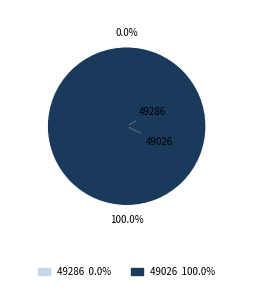

To the nearest percent, what percentage of the pie is 49026?

100%